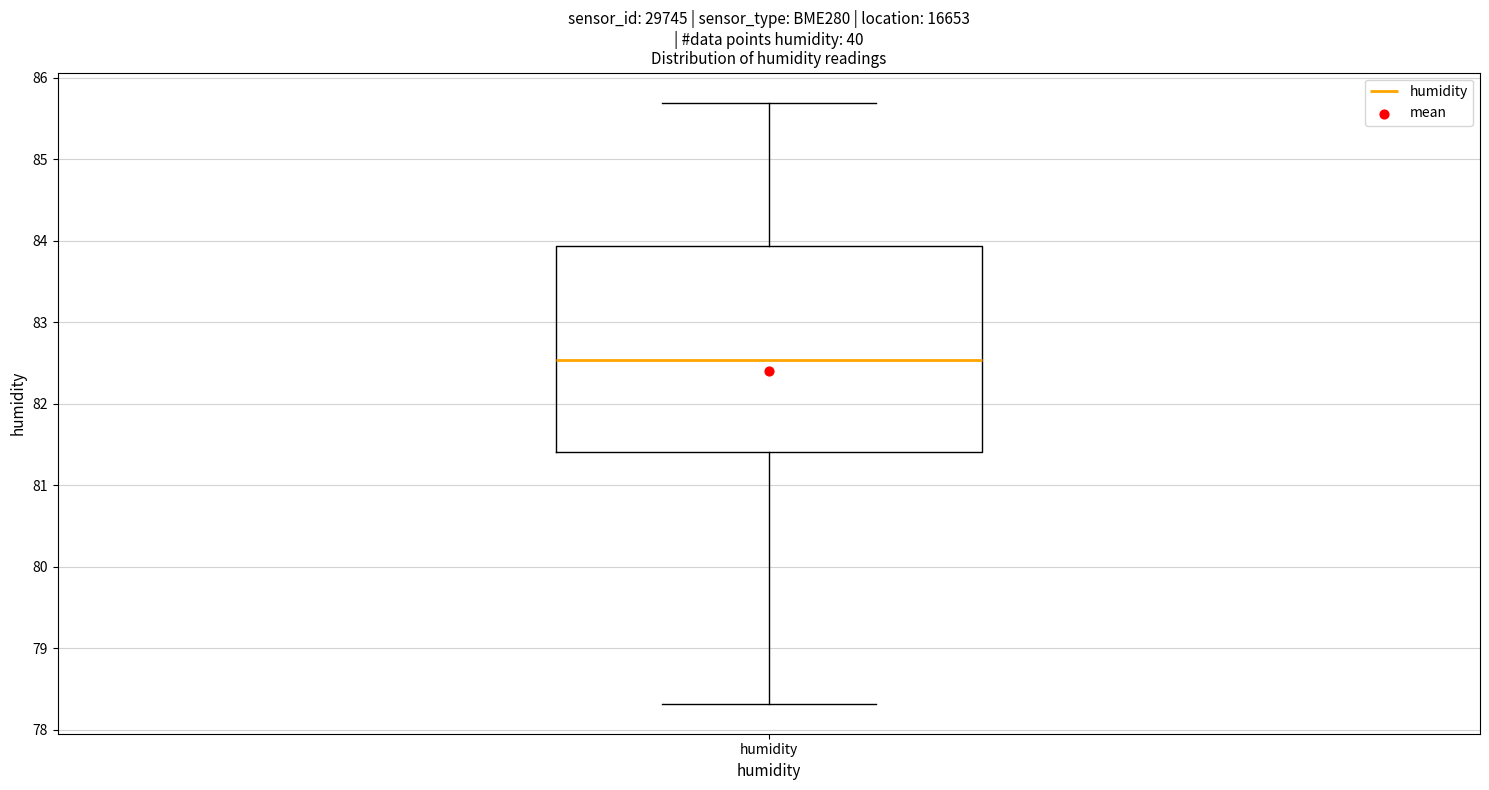

Read this box plot against the y-axis: the position of the median line, the range covered by the box, and the ends of both whiskers. The values are not printed on the chart, so give them approximately, as read against the axis.

median 82.5, box 81.4 to 83.9, whiskers 78.3 to 85.7